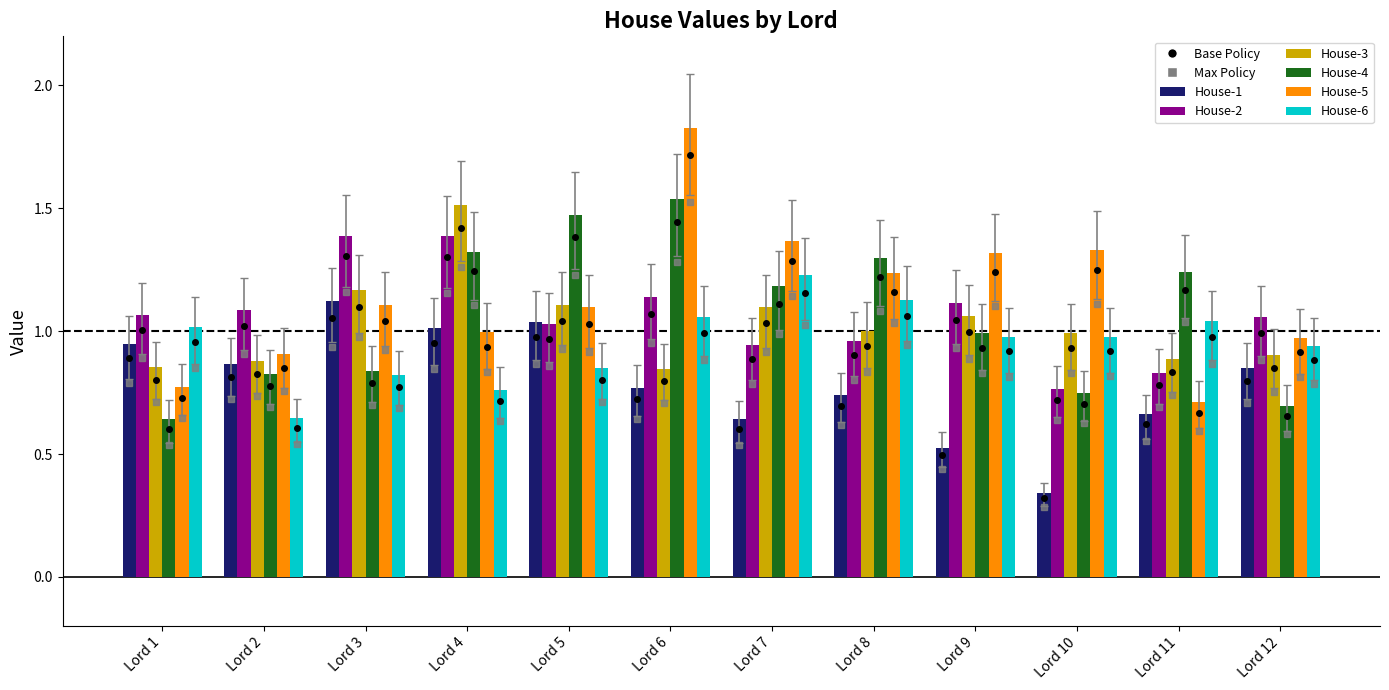

True or false: House-4 has a value of 1.5 at Lord 6.

True